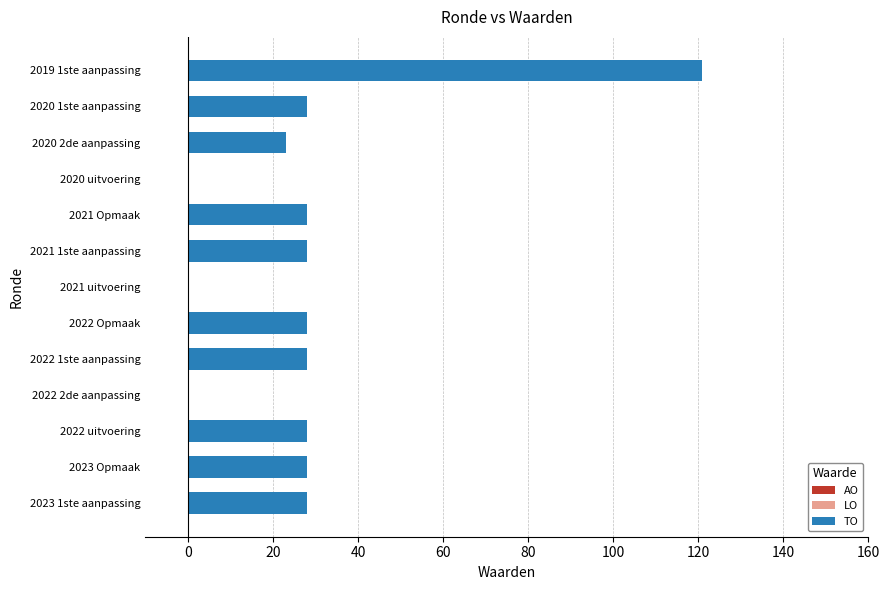

Reading bottom to top, extract all data points from this chart.

2023 1ste aanpassing=28	2023 Opmaak=28	2022 uitvoering=28	2022 2de aanpassing=0	2022 1ste aanpassing=28	2022 Opmaak=28	2021 uitvoering=0	2021 1ste aanpassing=28	2021 Opmaak=28	2020 uitvoering=0	2020 2de aanpassing=23	2020 1ste aanpassing=28	2019 1ste aanpassing=121